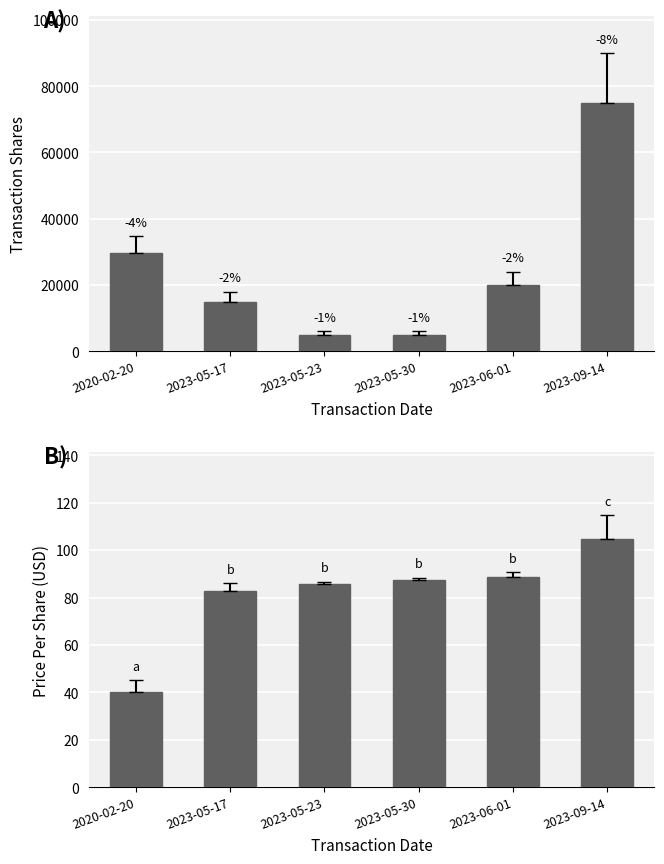

Are the bars horizontal?

No